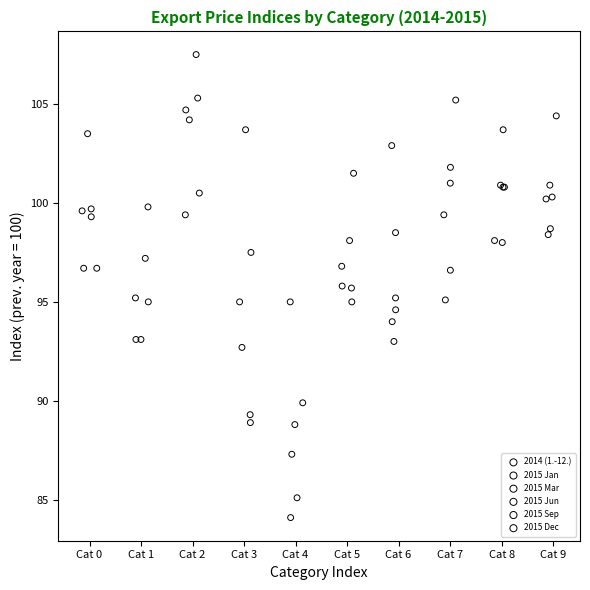

Which series contains the highest Y value?

2014 (1.-12.)